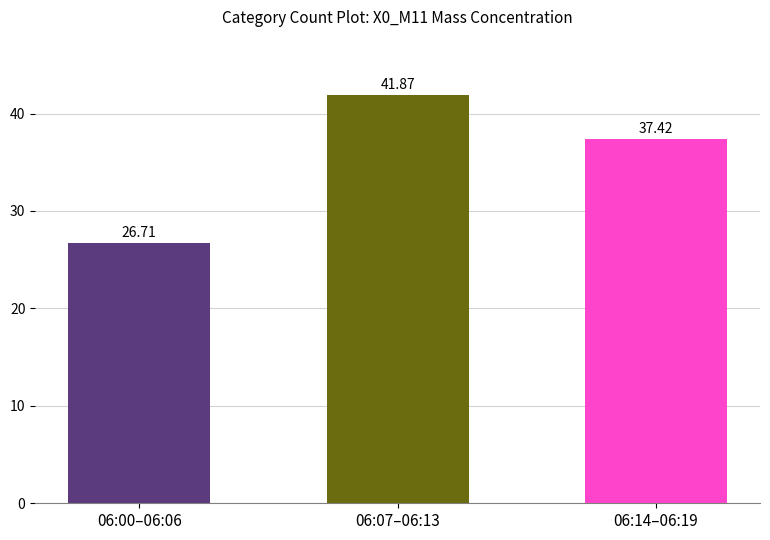

What is the difference between the values at 06:14–06:19 and 06:00–06:06?

10.7